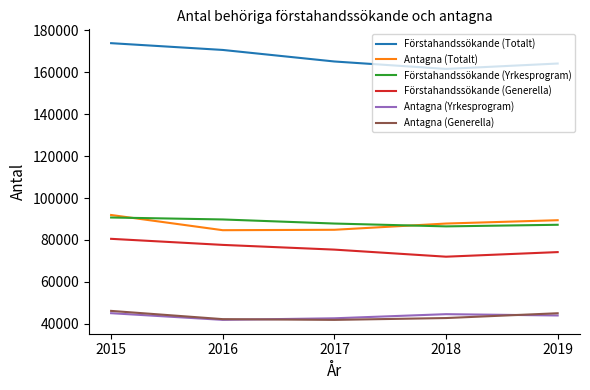

What is the highest value of the Förstahandssökande (Totalt) series?

173865